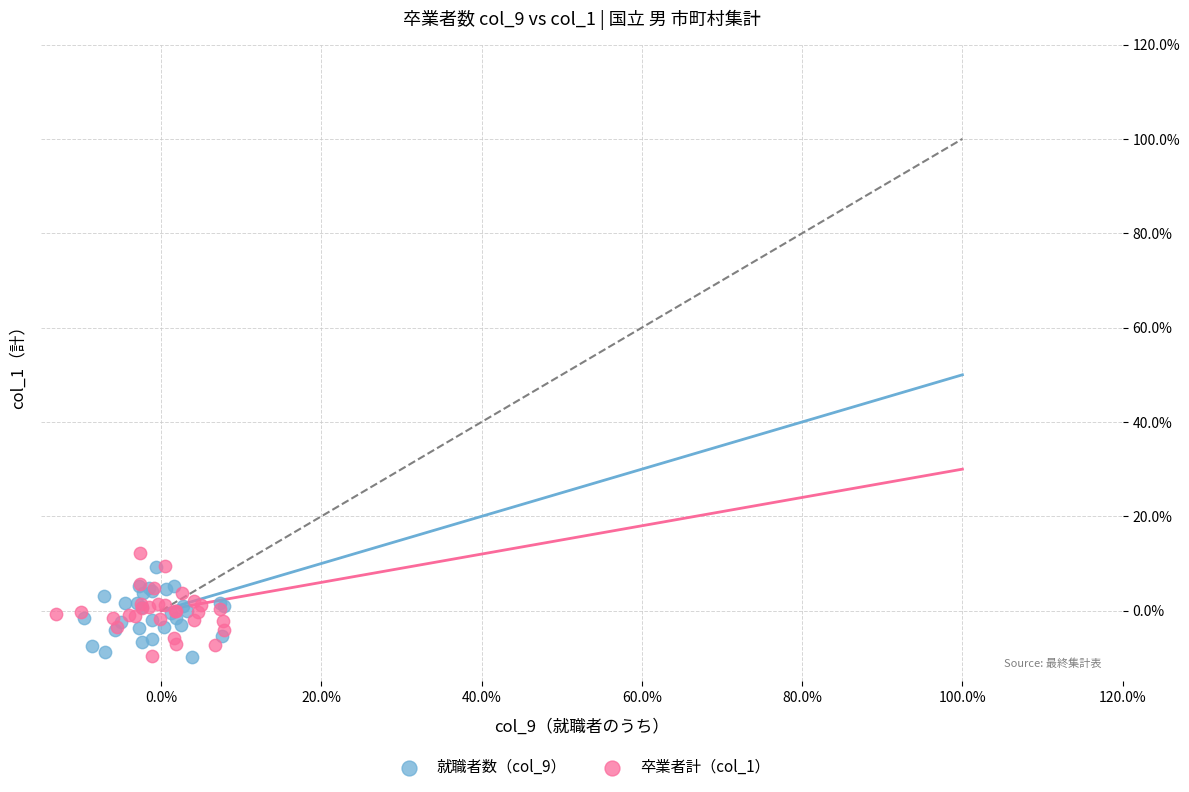

Which series has the largest Y range (max minus min)?

卒業者計（col_1）